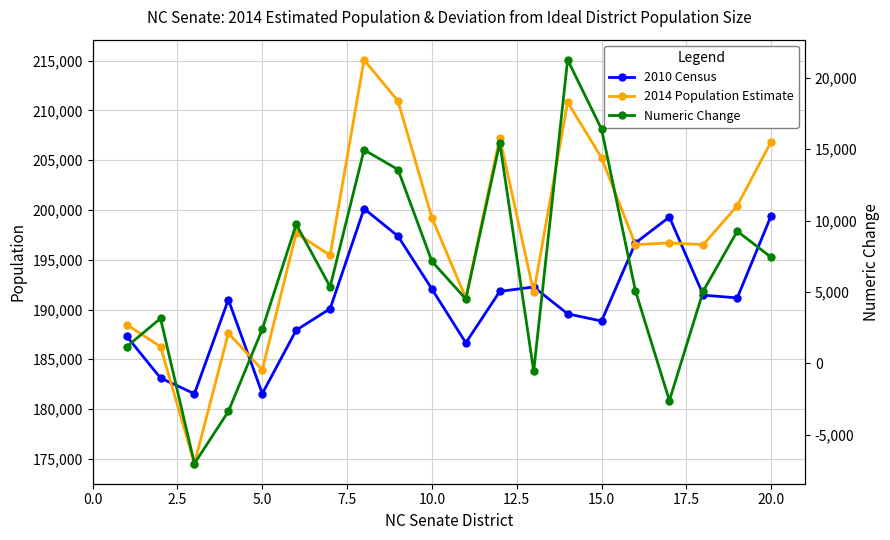

List the series in order of their peak value, highest first.

2014 Population Estimate, 2010 Census, Numeric Change